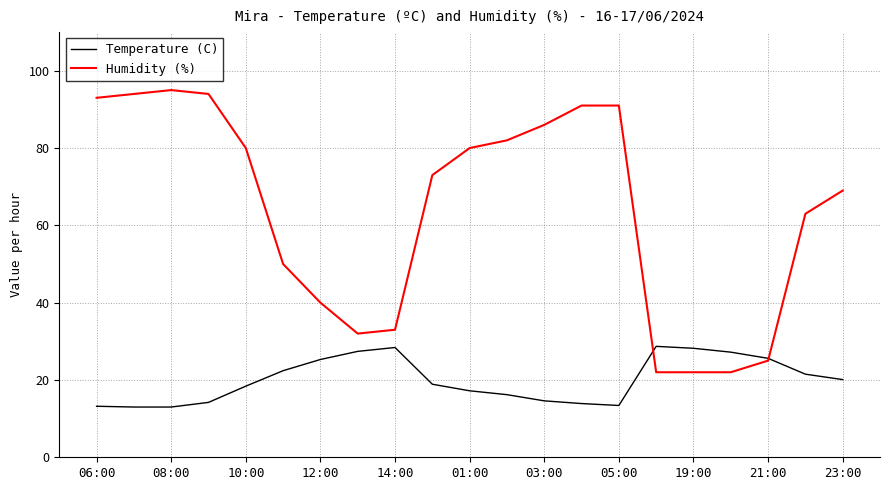

True or false: Humidity (%) and Temperature (C) cross at least once.

True